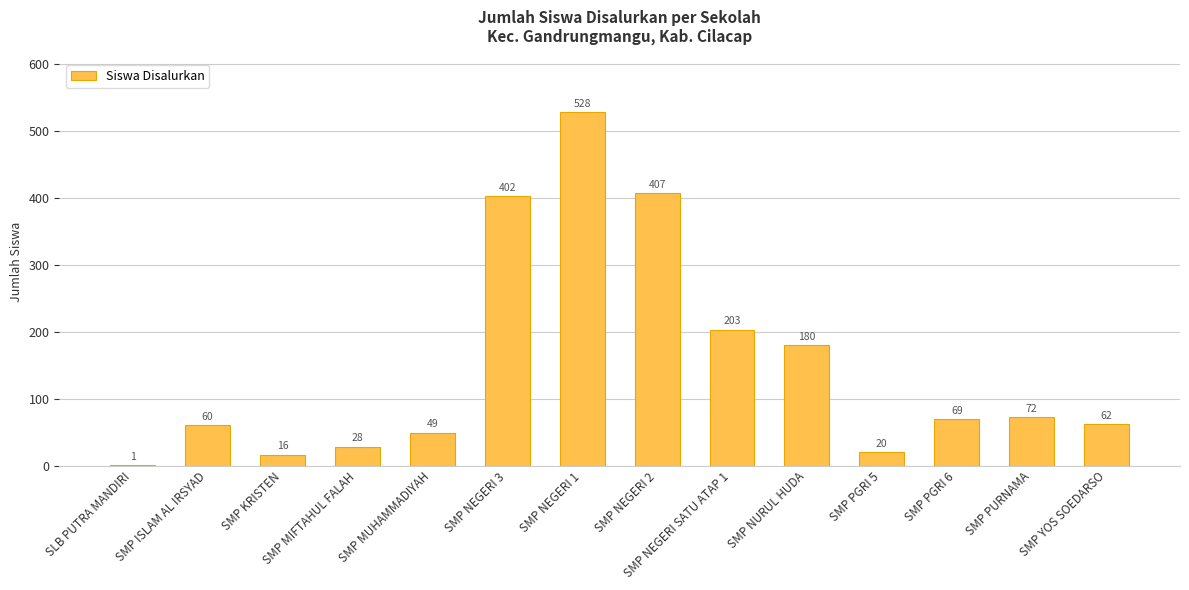

True or false: the data shows 115 at SMP PURNAMA.

False